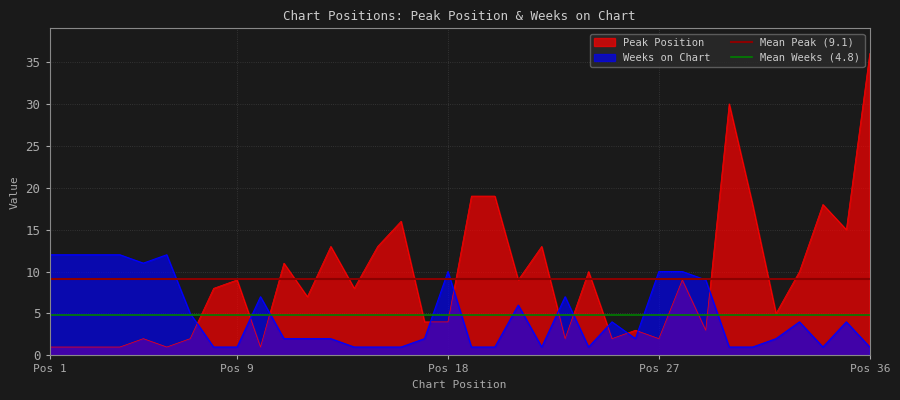

How many intersections are there between Peak Position and Weeks on Chart?

11